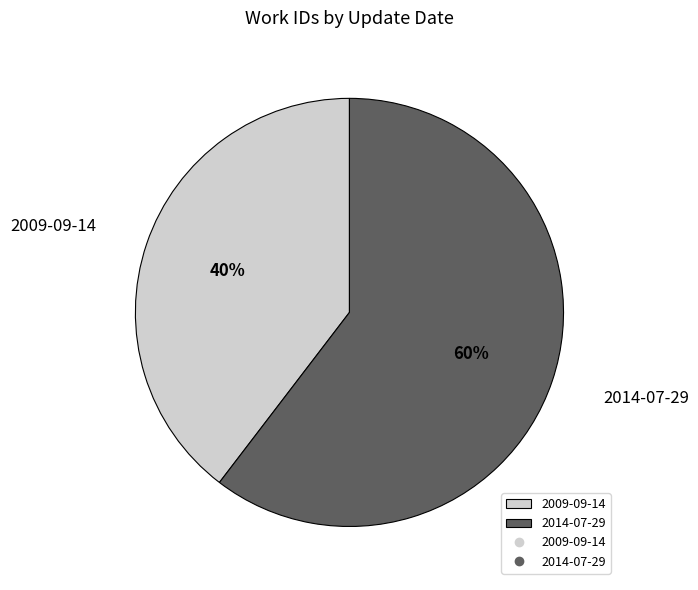

What percentage is the 2009-09-14 slice, to the nearest percent?

40%